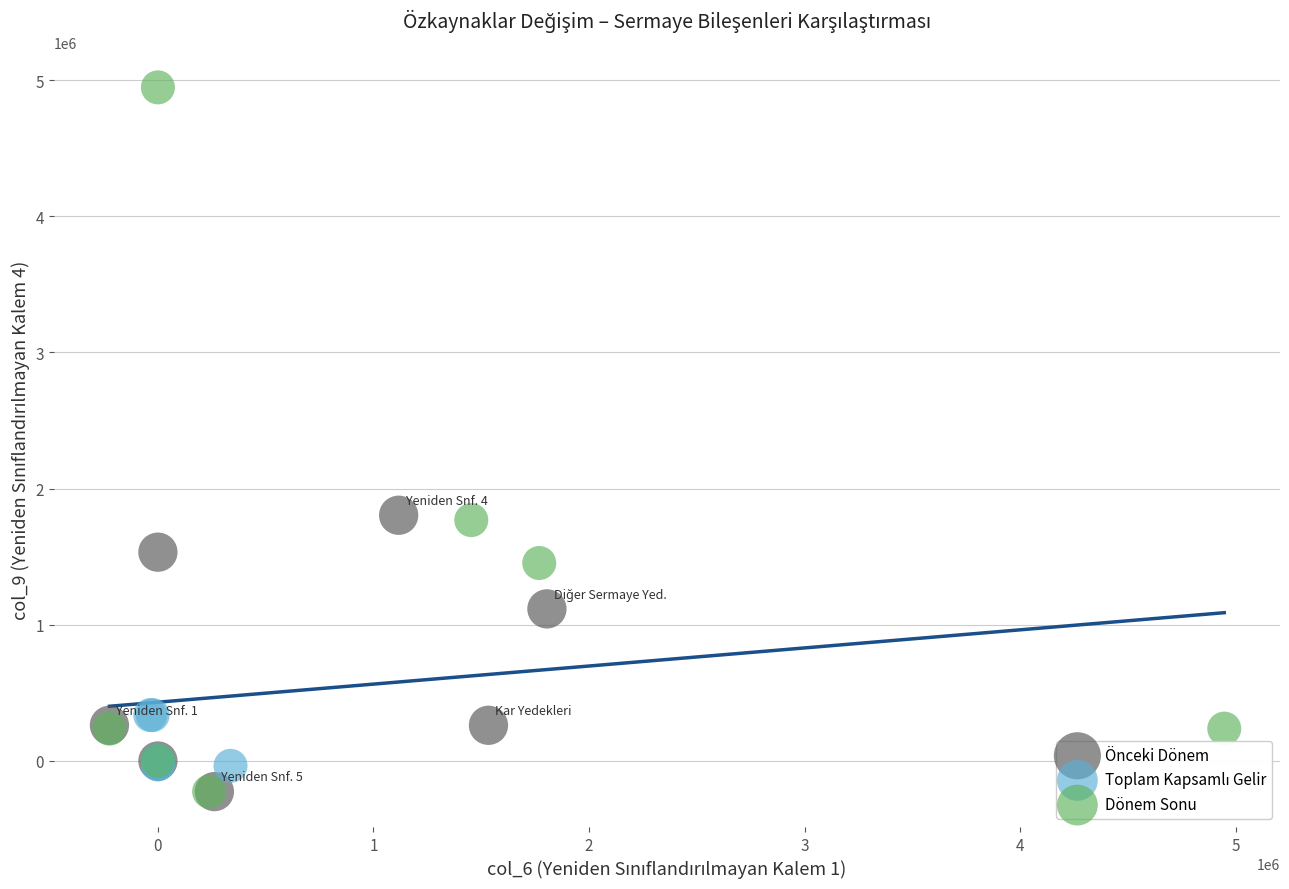

Which series has the largest Y range (max minus min)?

Dönem Sonu